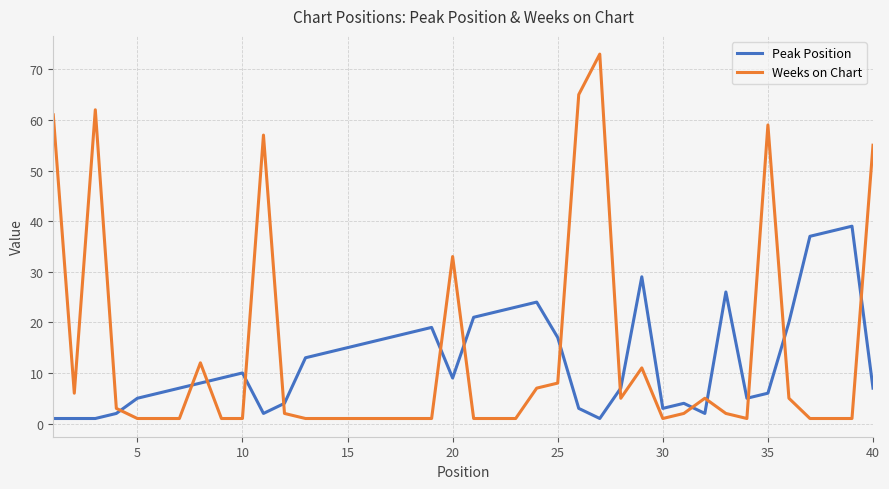

True or false: Weeks on Chart and Peak Position cross at least once.

True